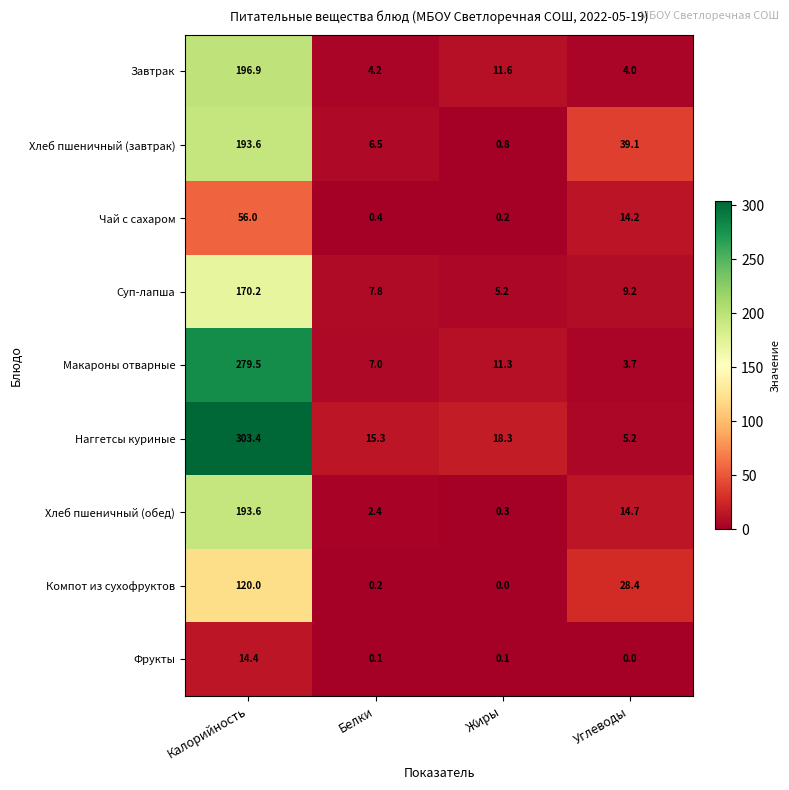

At how many categories does at least one series exceed 96?

1